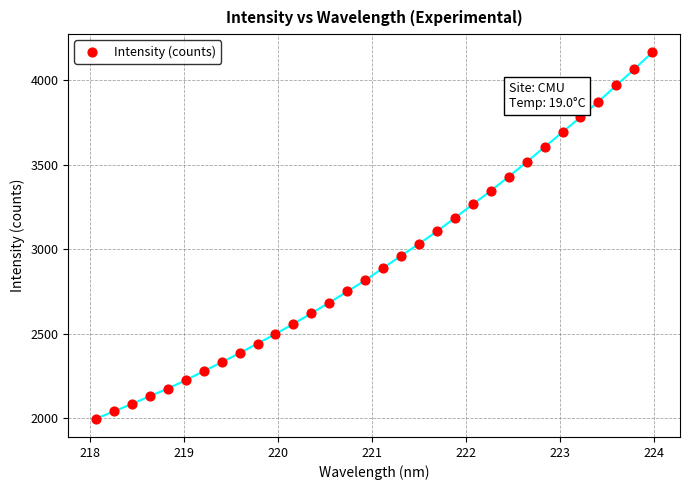

What is the range of Y values (max minus min)?

2164.6